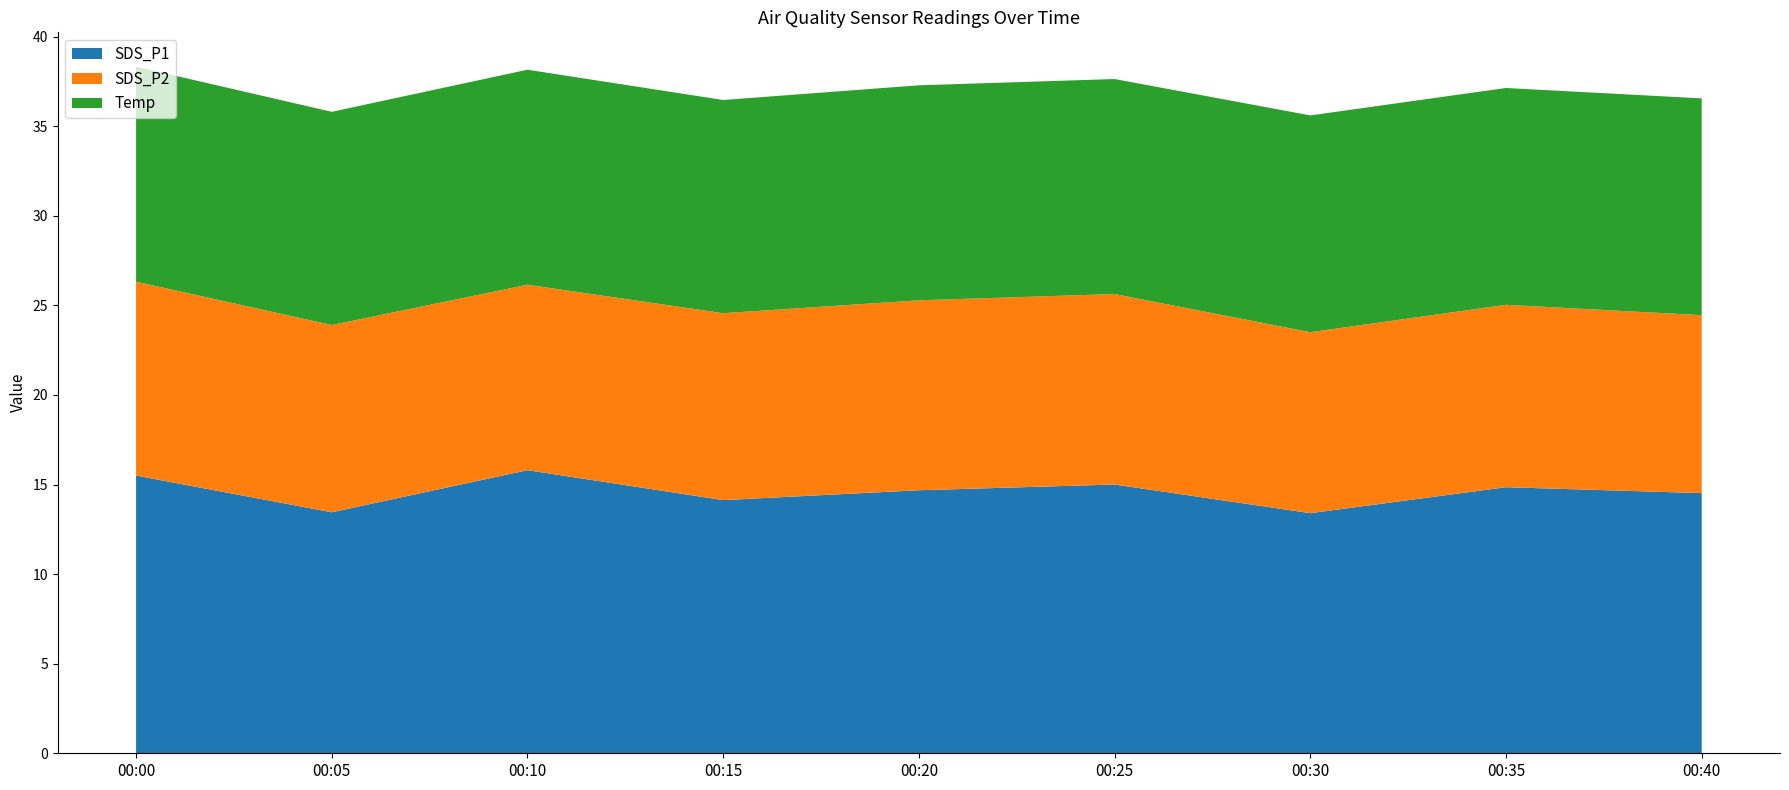

Reading right to left, transcribe all the data shown in this chart.

SDS_P1: 00:40=14.5	00:35=14.8	00:30=13.4	00:25=15.0	00:20=14.7	00:15=14.1	00:10=15.8	00:05=13.4	00:00=15.5
SDS_P2: 00:40=9.9	00:35=10.2	00:30=10.1	00:25=10.6	00:20=10.6	00:15=10.4	00:10=10.3	00:05=10.4	00:00=10.8
Temp: 00:40=12.1	00:35=12.1	00:30=12.1	00:25=12.0	00:20=12.0	00:15=11.9	00:10=12.0	00:05=11.9	00:00=12.0